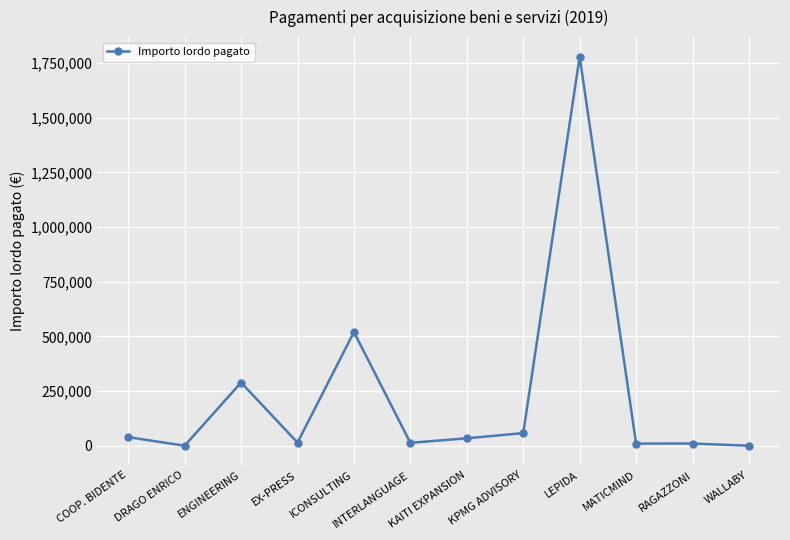

What is the value of the 10th point from the left?

9968.8